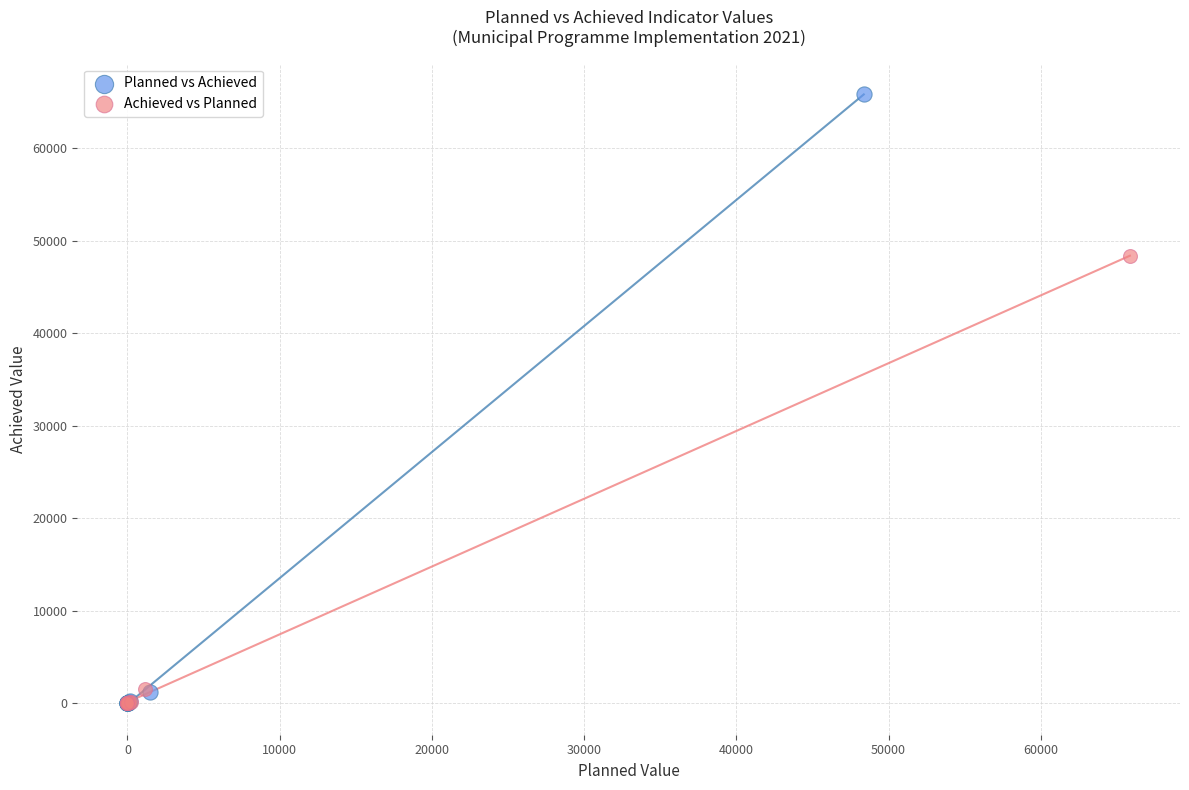

Which series has the largest Y range (max minus min)?

Planned vs Achieved